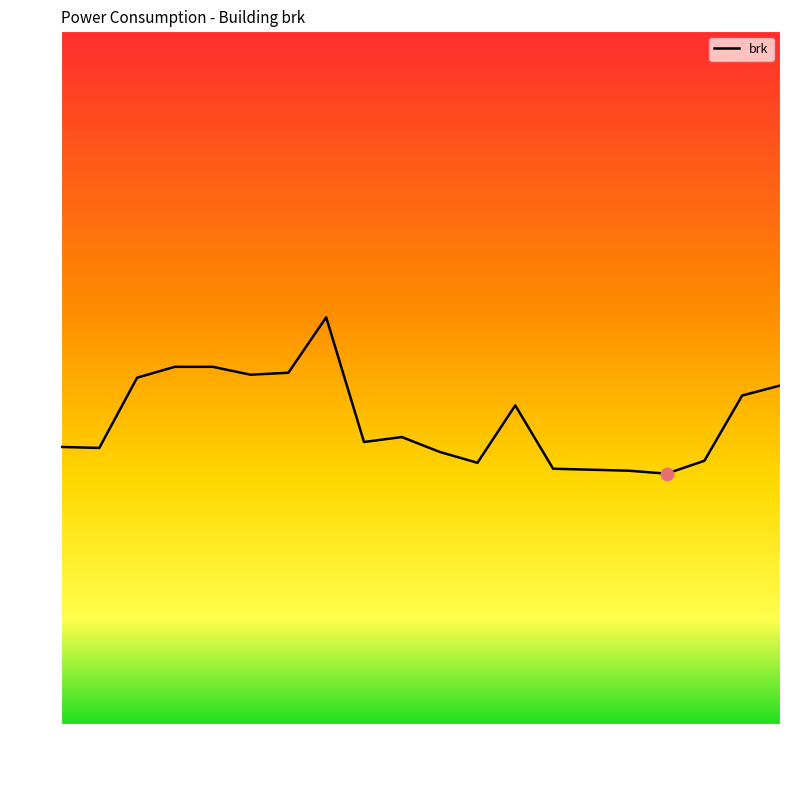

What is the change in value from 17:00 to 18:00?

+0.7